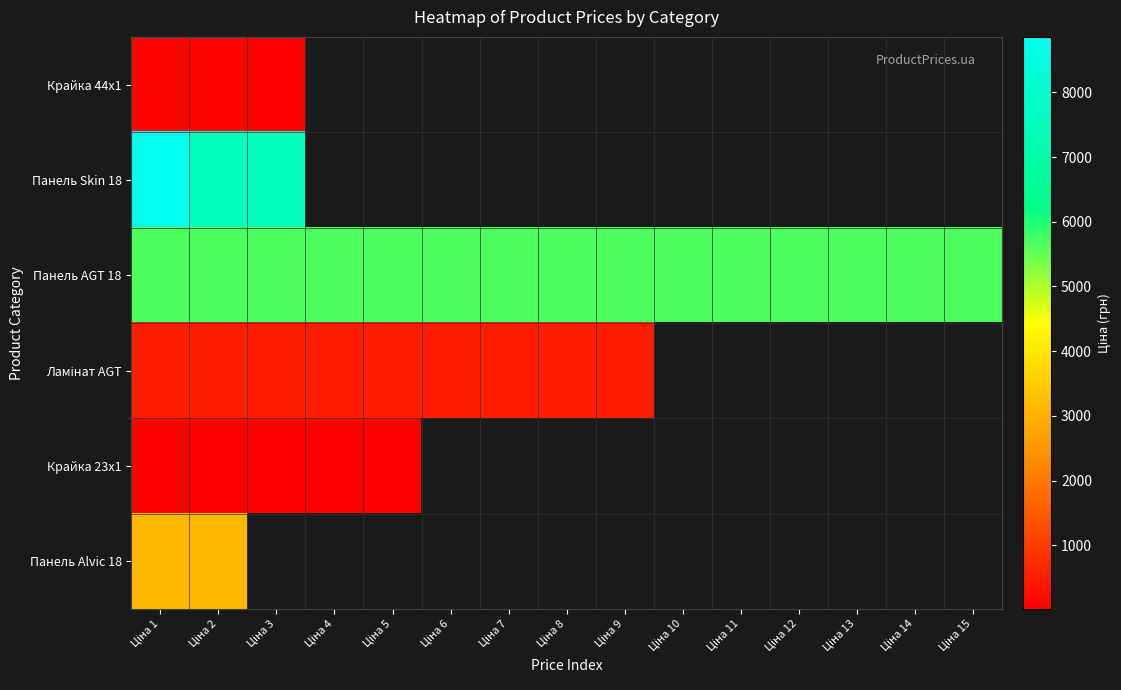

How many series are shown in this chart?

6